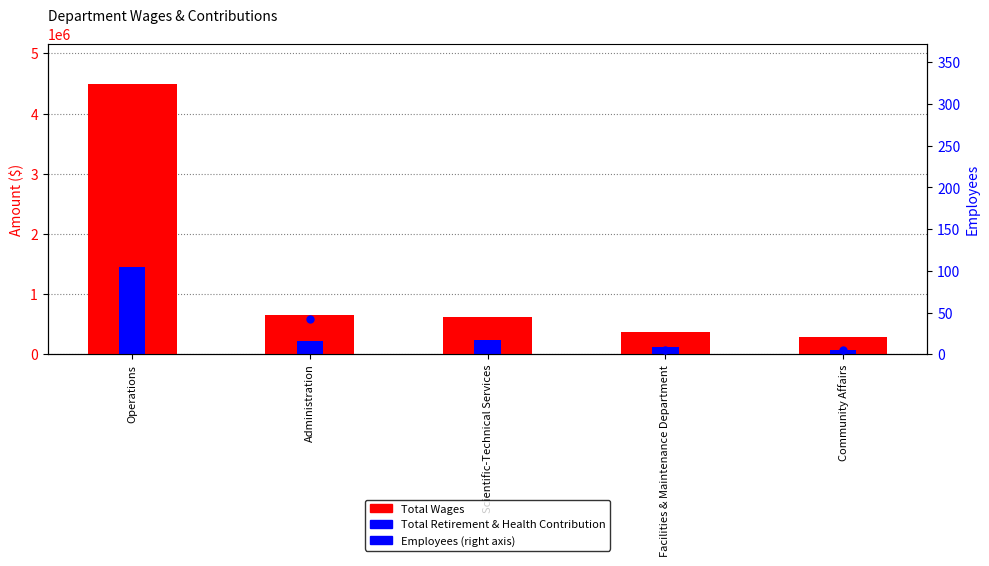

Rank the series by their average value, from lowest to highest.

Employees, Total Retirement & Health Contribution, Total Wages